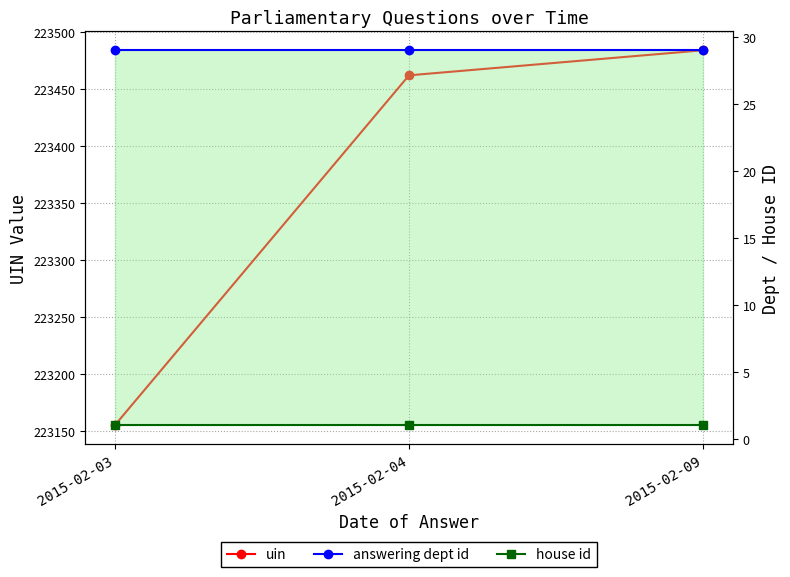

Count the number of data series in this chart.

3